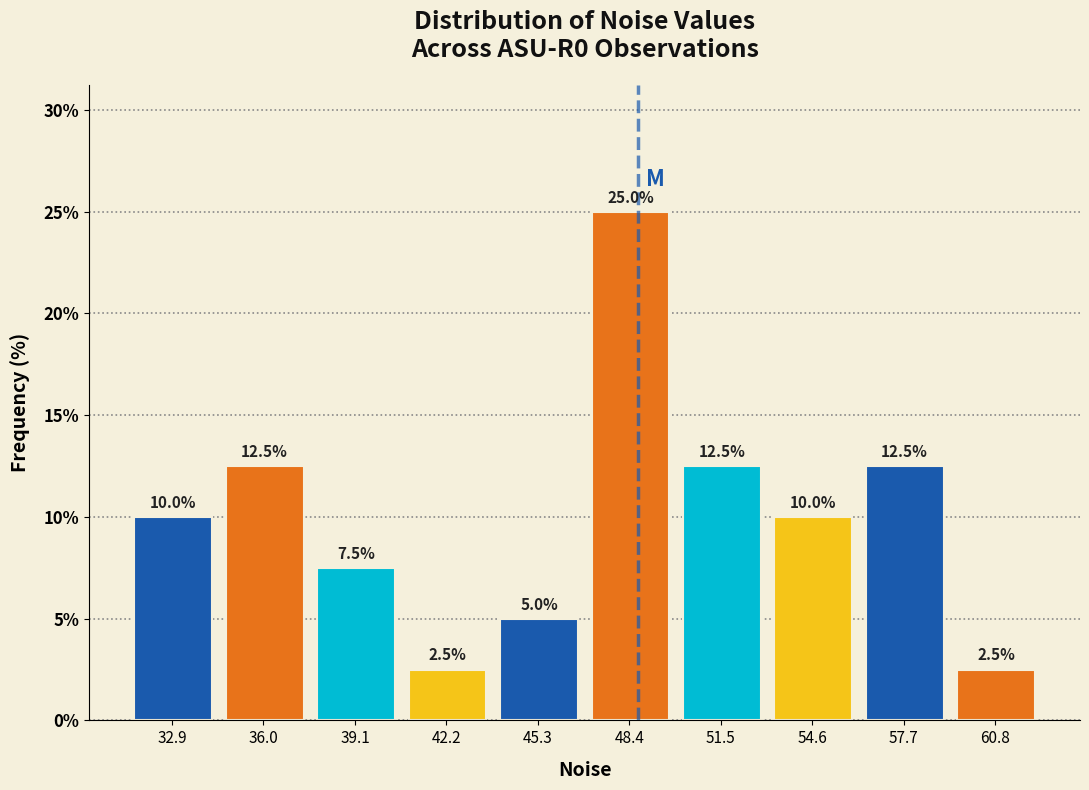

Reading left to right, list every bar in this chart as the range it spans on the x-axis followed by its height. The bar edges are not printed on the chart, so give them approximately, as read against the axis.

31.5 to 34.5: 10.0
34.5 to 37.5: 12.5
37.5 to 40.5: 7.5
40.5 to 44.0: 2.5
44.0 to 47.0: 5.0
47.0 to 50.0: 25.0
50.0 to 53.0: 12.5
53.0 to 56.0: 10.0
56.0 to 59.5: 12.5
59.5 to 62.5: 2.5